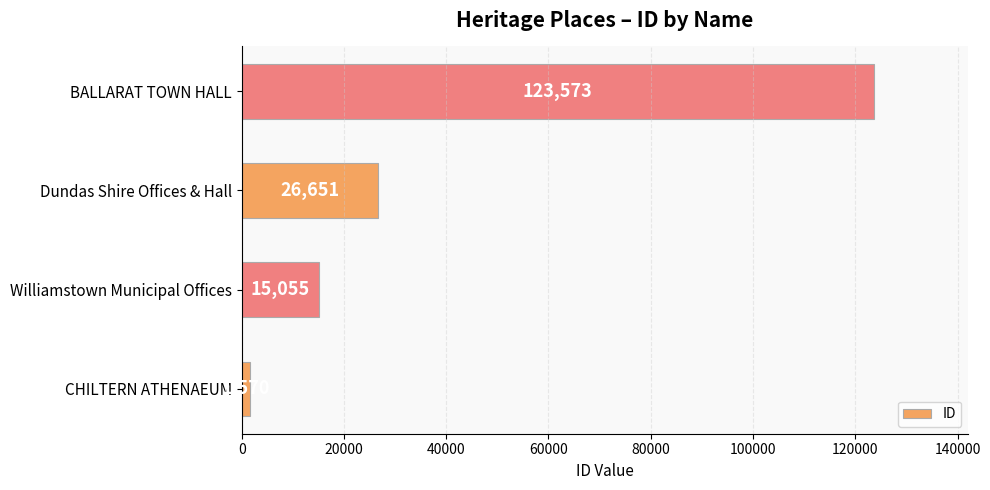

Reading top to bottom, transcribe all the data shown in this chart.

123573	26651	15055	1570